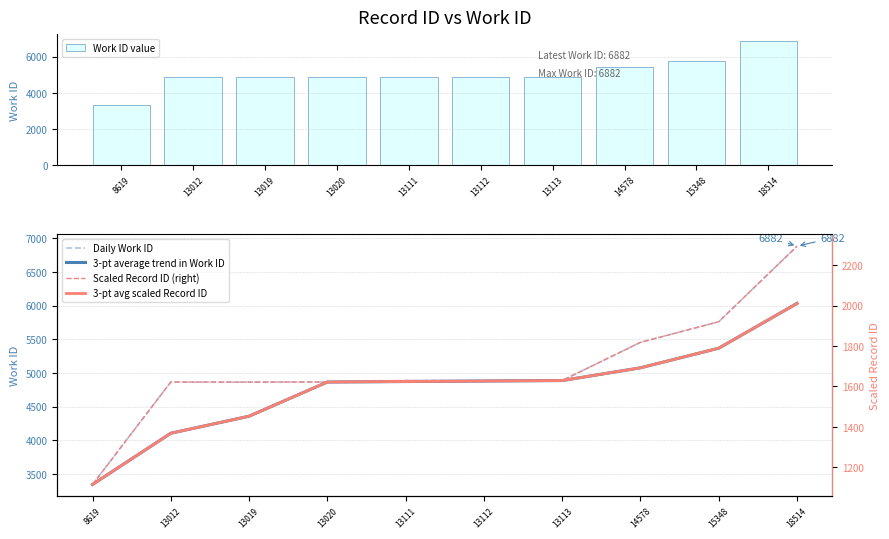

Reading right to left, list all the values displayed in this chart.

Work ID value: 18514=6882.0	15348=5761.0	14578=5455.0	13113=4889.0	13112=4887.0	13111=4888.0	13020=4867.0	13019=4865.0	13012=4866.0	8619=3346.0
Daily Work ID: 18514=6882.0	15348=5761.0	14578=5455.0	13113=4889.0	13112=4887.0	13111=4888.0	13020=4867.0	13019=4865.0	13012=4866.0	8619=3346.0
3-pt average trend in Work ID: 18514=6032.7	15348=5368.3	14578=5077.0	13113=4888.0	13112=4880.7	13111=4873.3	13020=4866.0	13019=4359.0	13012=4106.0	8619=3346.0
Scaled Record ID (right): 18514=2294.0	15348=1920.3	14578=1818.3	13113=1629.7	13112=1629.0	13111=1629.3	13020=1622.3	13019=1621.7	13012=1622.0	8619=1115.3
3-pt avg scaled Record ID: 18514=2010.9	15348=1789.4	14578=1692.3	13113=1629.3	13112=1626.9	13111=1624.4	13020=1622.0	13019=1453.0	13012=1368.7	8619=1115.3